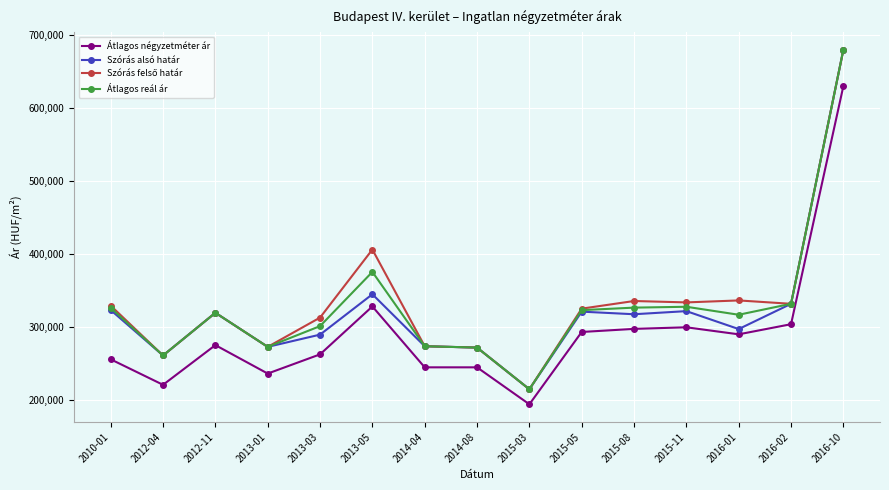

Is this an area chart (filled region under the line)?

No